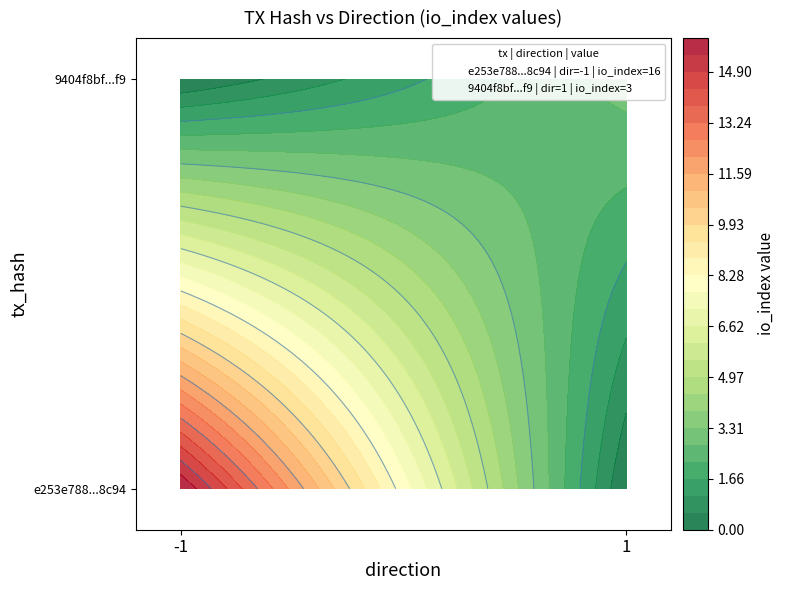

List the labels in order of 9404f8bf40ba61dcea25b7ac778f49379cb48f9 value, largest first.

io_index, direction